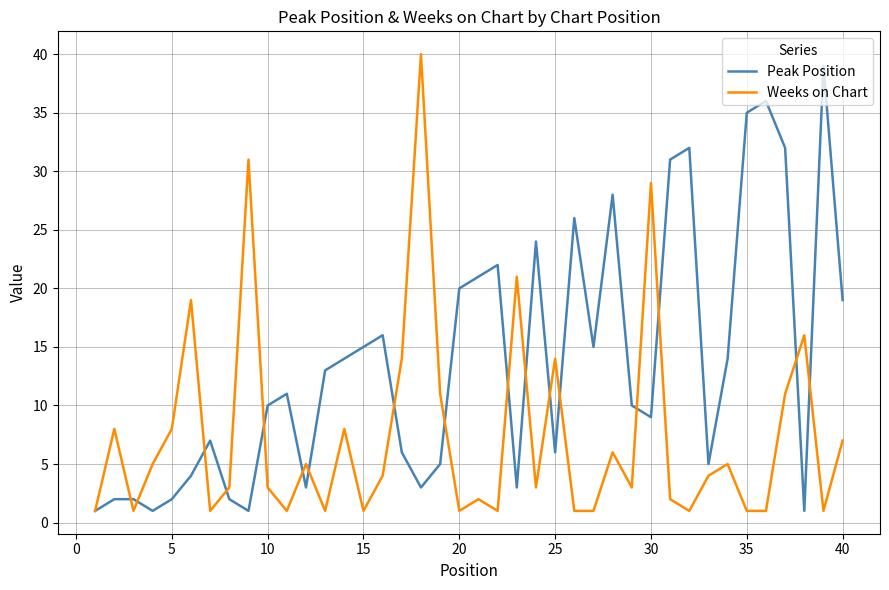

Which series has the largest total across all categories?

Peak Position